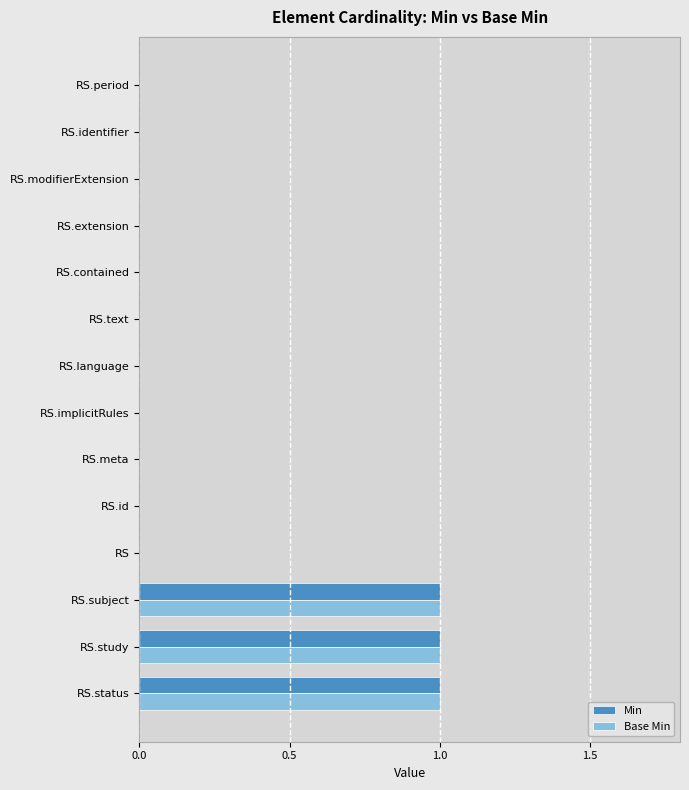

Is it true that Min equals 0 at RS.extension?

True